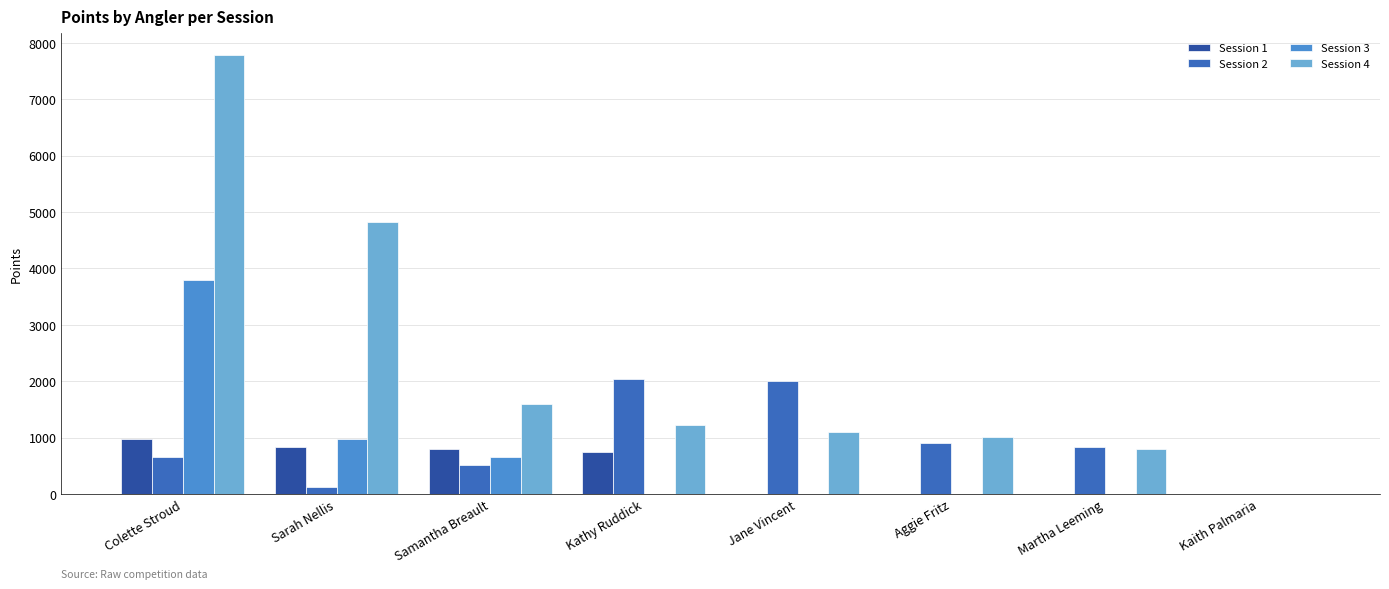

What is the greatest value displayed?

7780